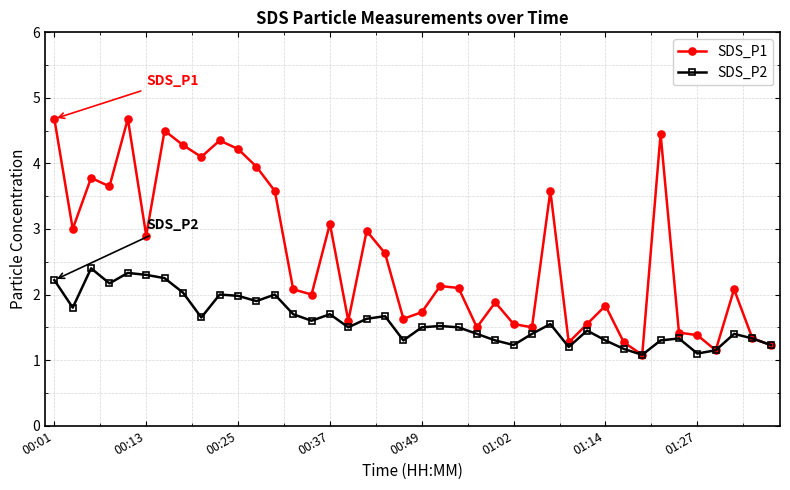

What is the greatest value displayed?

4.7